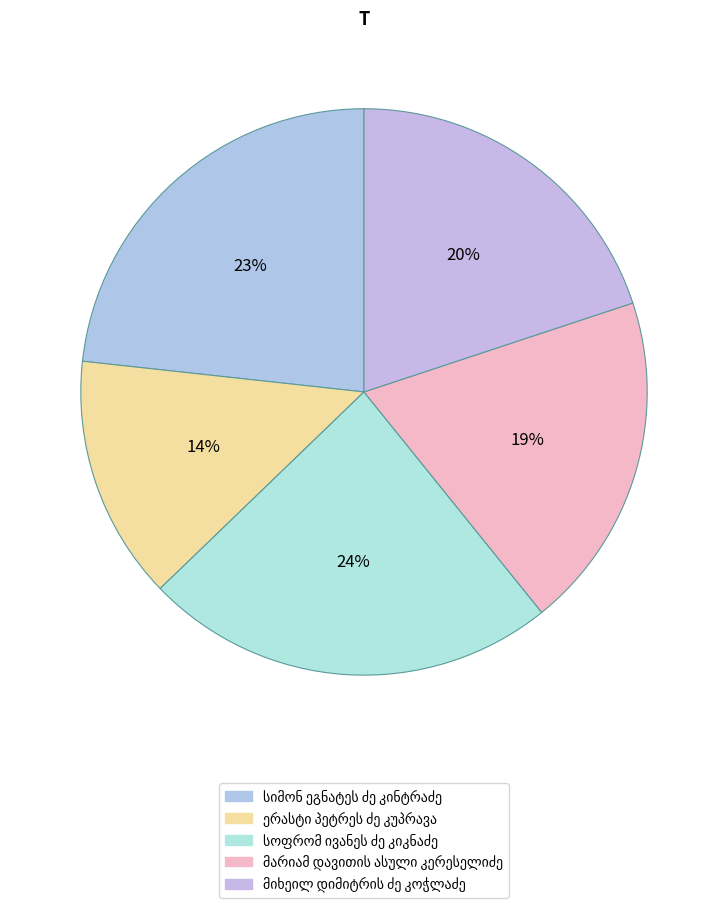

To the nearest percent, what is the difference between the largest and smallest slice percentages?

10%